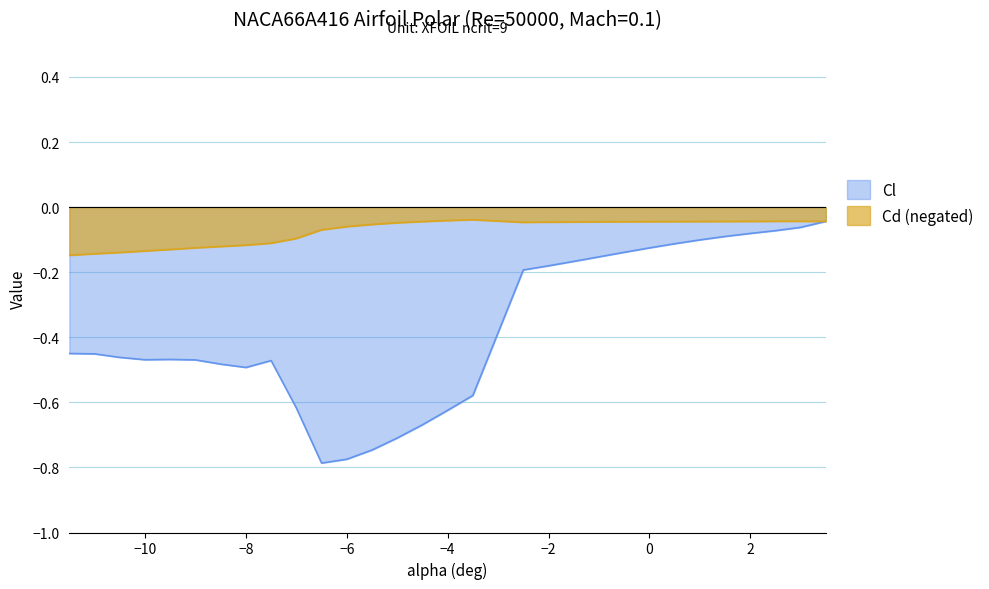

Reading left to right, what are all the values shown in this chart?

Cl: -0.4	-0.5	-0.5	-0.5	-0.5	-0.5	-0.5	-0.5	-0.5	-0.6	-0.8	-0.8	-0.7	-0.7	-0.7	-0.6	-0.6	-0.2	-0.2	-0.2	-0.2	-0.1	-0.1	-0.1	-0.1	-0.1	-0.1	-0.1	-0.1	-0.0
Cd: -0.1	-0.1	-0.1	-0.1	-0.1	-0.1	-0.1	-0.1	-0.1	-0.1	-0.1	-0.1	-0.1	-0.0	-0.0	-0.0	-0.0	-0.0	-0.0	-0.0	-0.0	-0.0	-0.0	-0.0	-0.0	-0.0	-0.0	-0.0	-0.0	-0.0